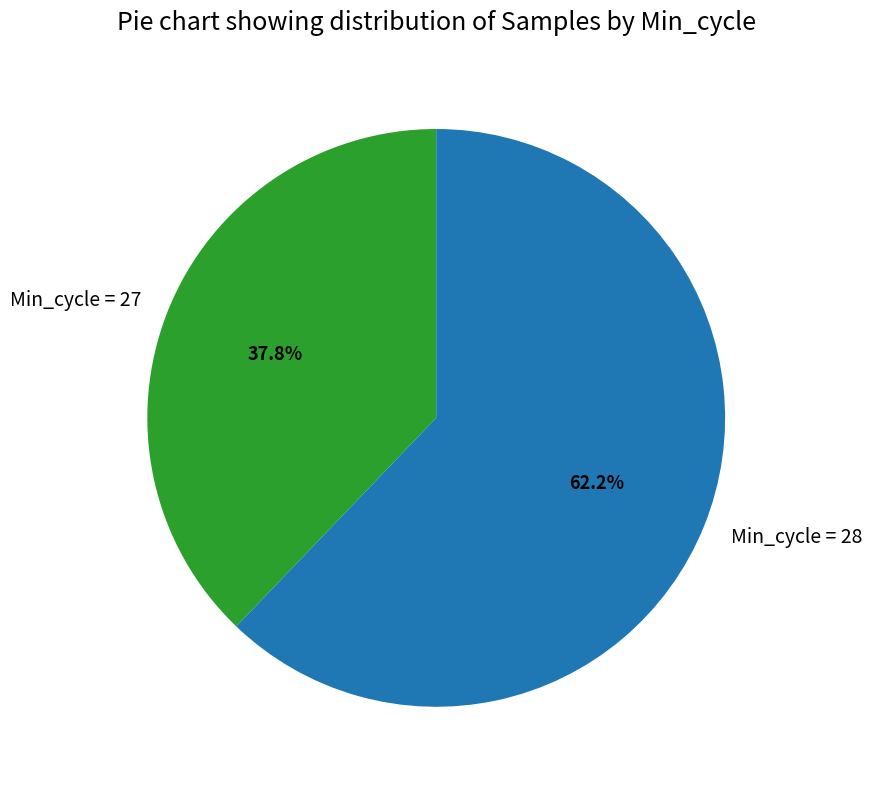

Rank the categories by value from lowest to highest.

Min_cycle = 27, Min_cycle = 28